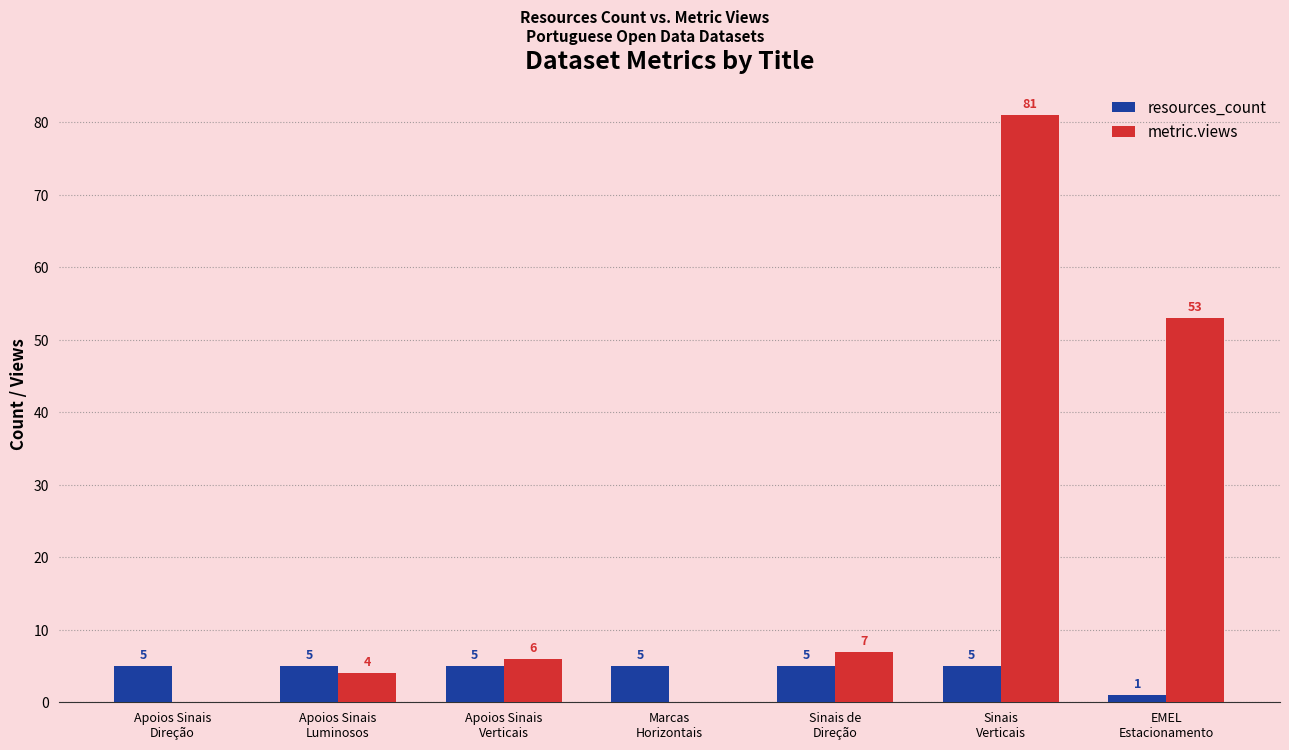

At which label is metric.views closest to 40?

EMEL
Estacionamento